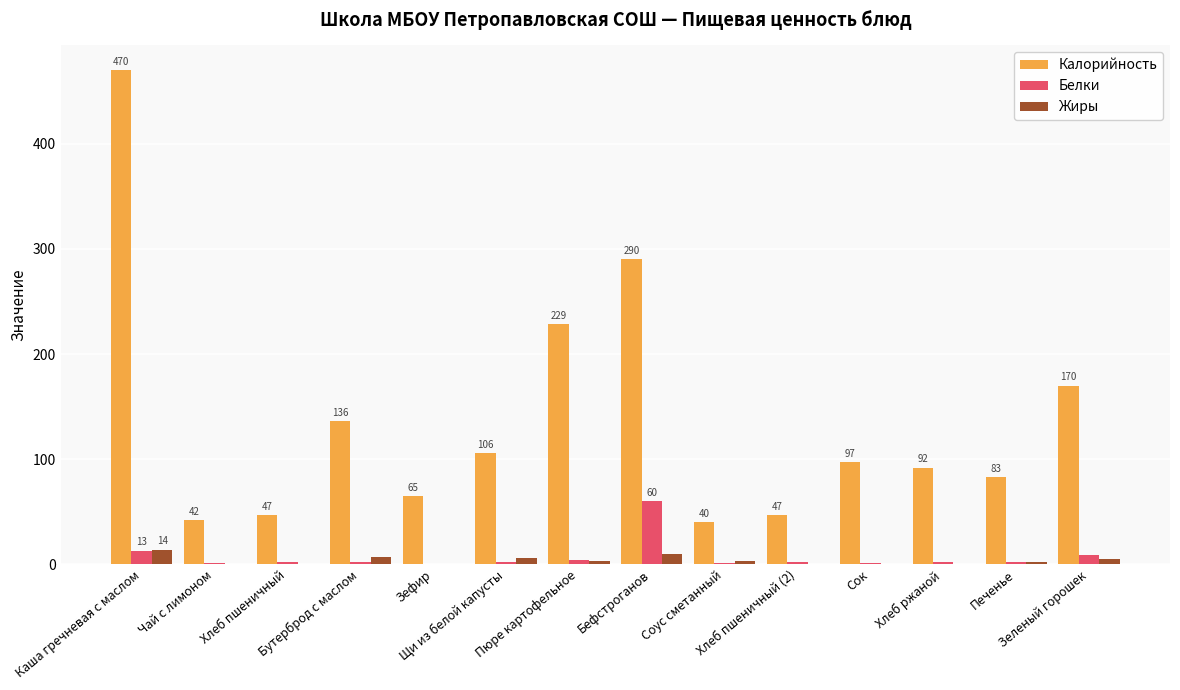

How many categories are shown in the chart?

14